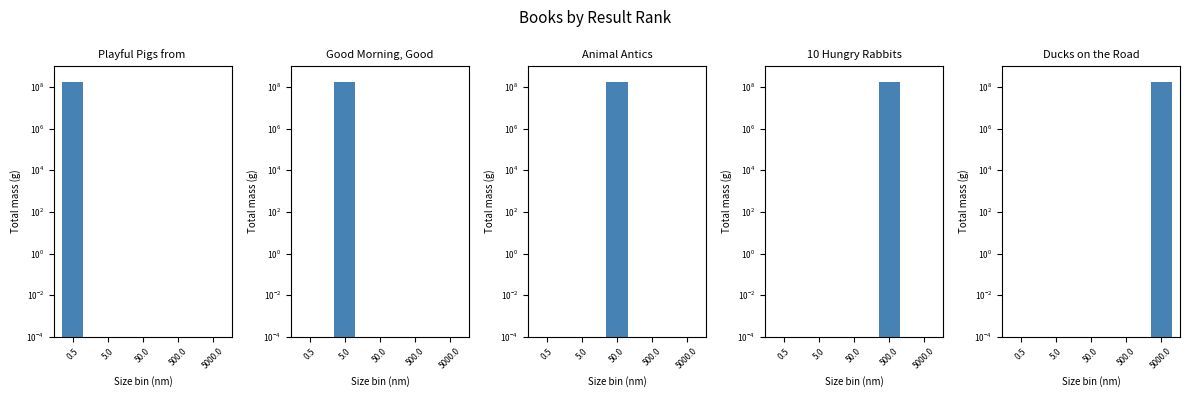

What is the sum of the Good Morning, Good Night values at 0.5 and 5.0?

167560308.0